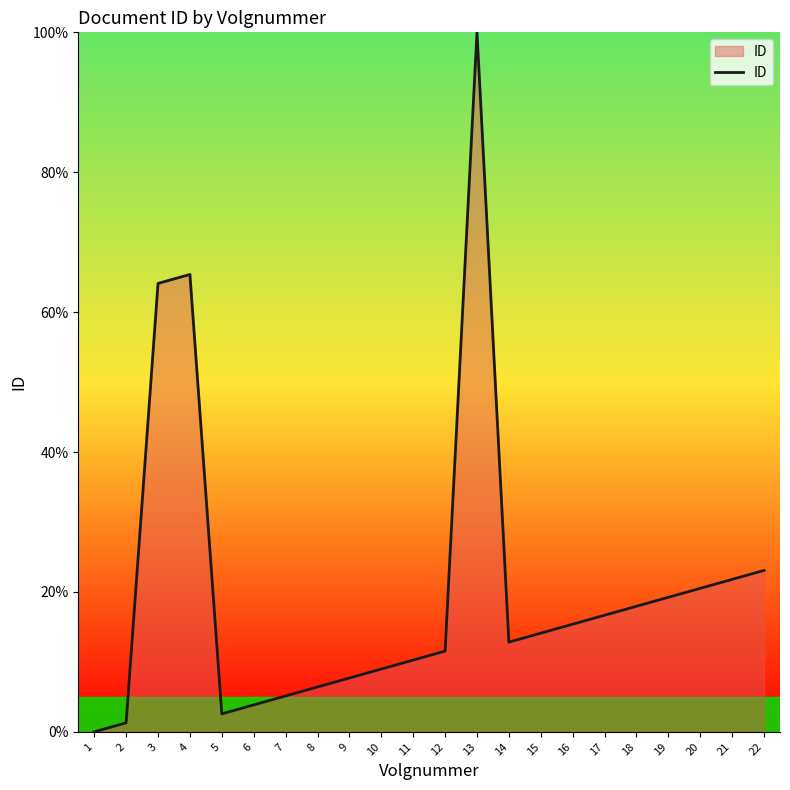

Between 4 and 16, which is larger?

4